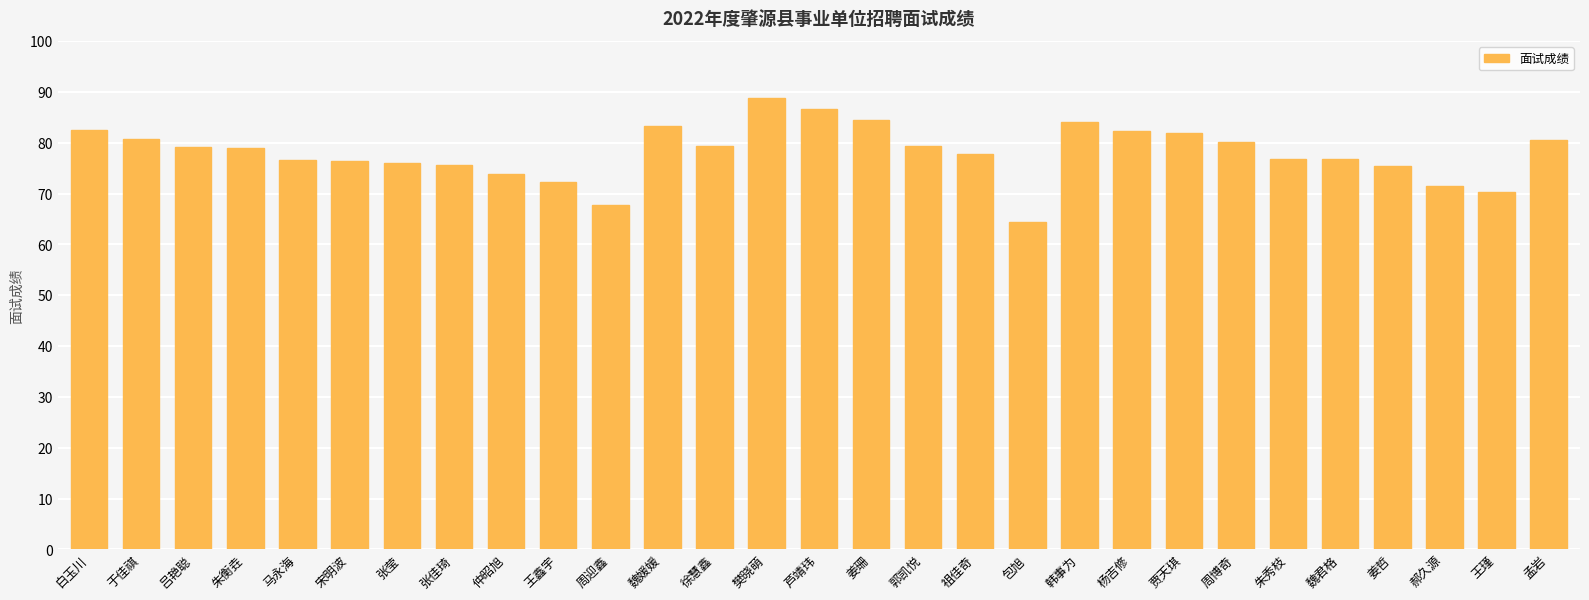

Which has a higher value, 朱衡垚 or 魏君格?

朱衡垚